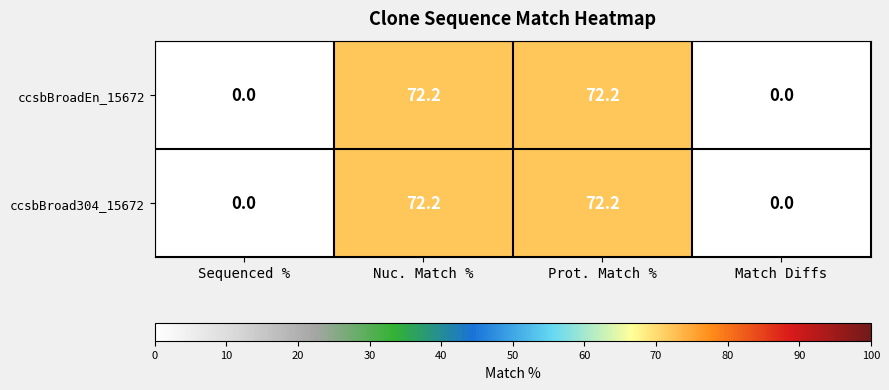

What is the sum of all ccsbBroadEn_15672 values?

144.4